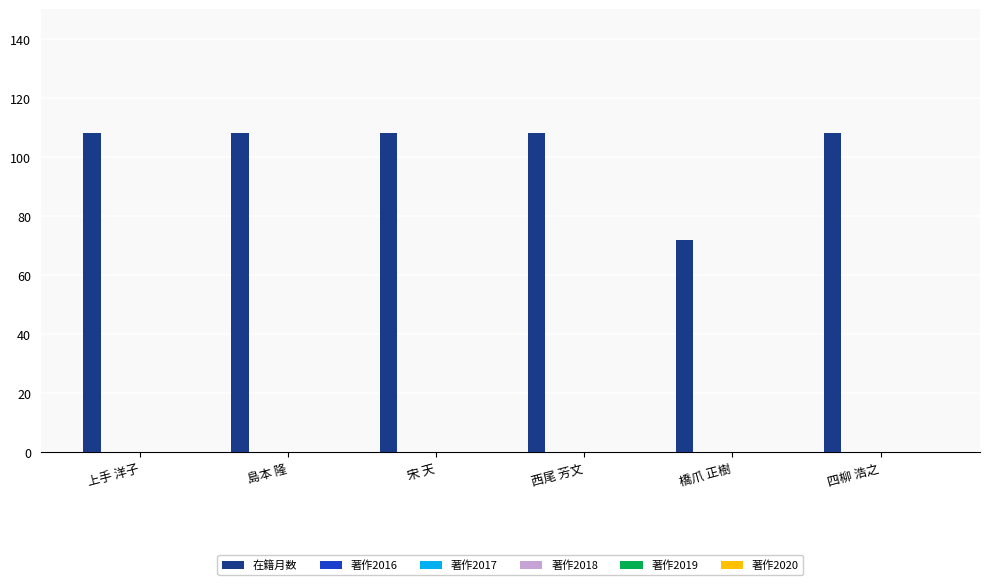

Reading left to right, what are all the values shown in this chart?

108	108	108	108	72	108